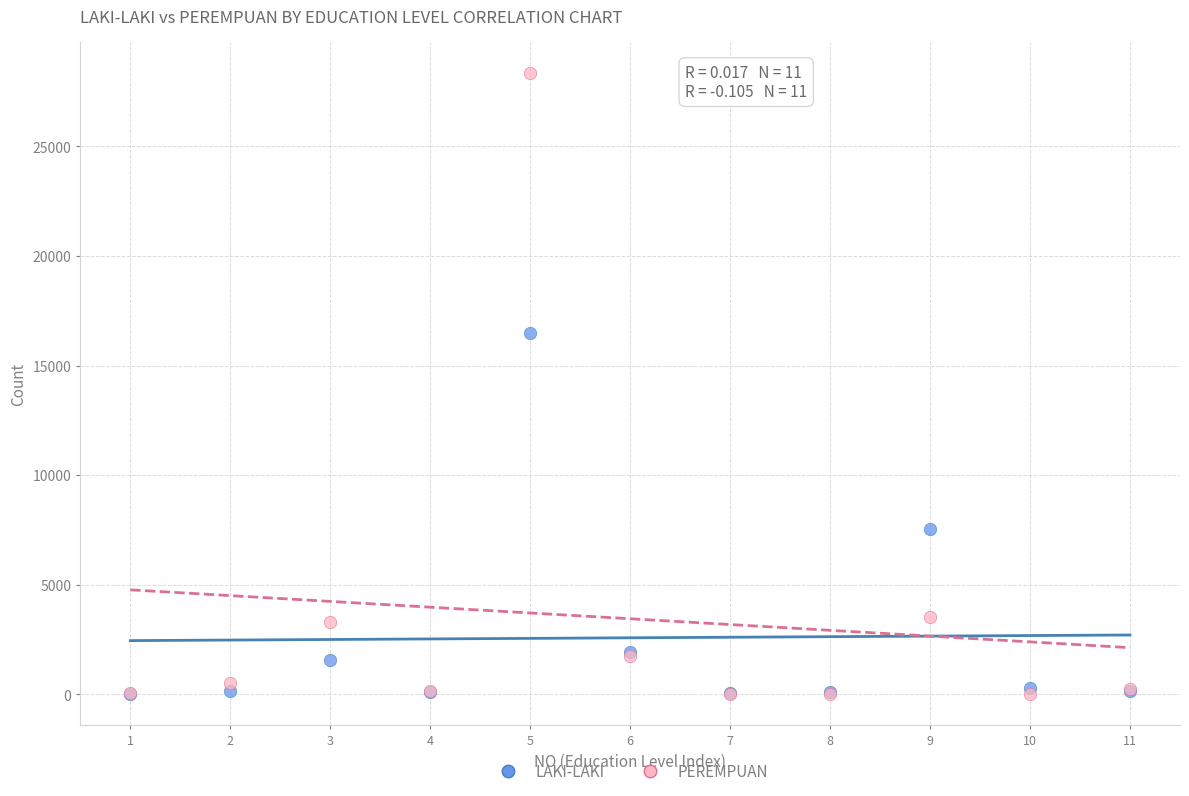

In the LAKI-LAKI series, what Y value is closest to 8250?

7523